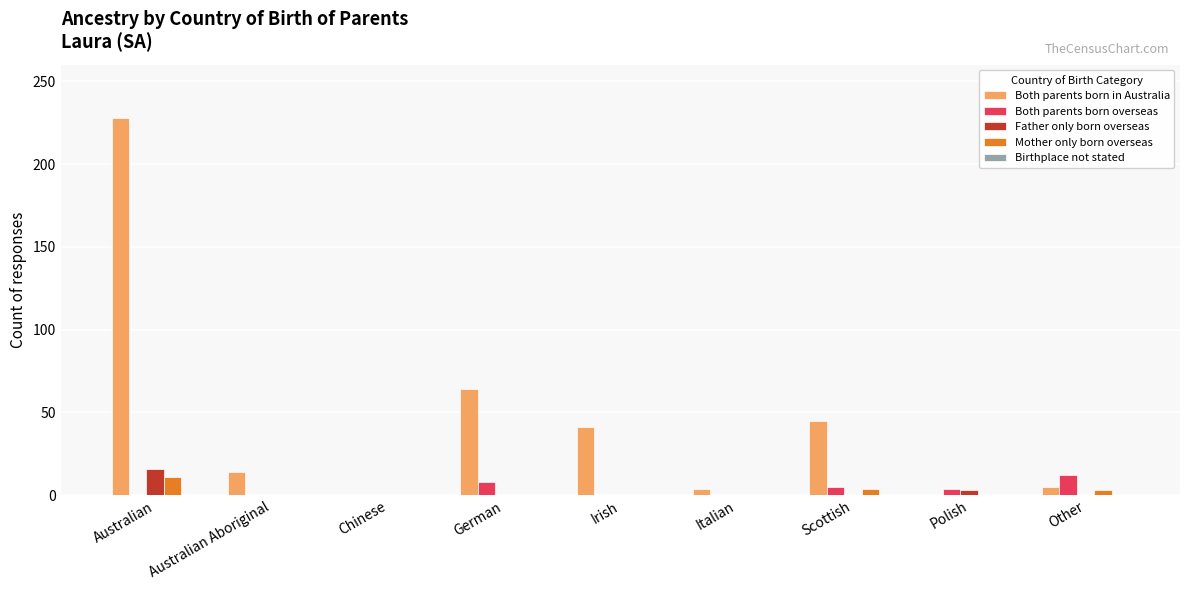

True or false: Both parents born in Australia has a value of 228 at Australian.

True